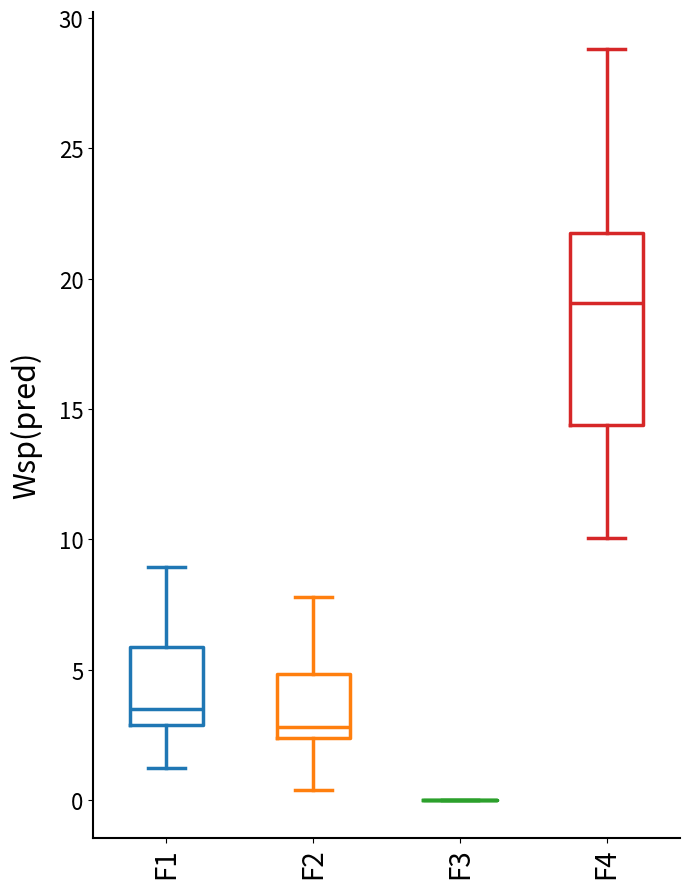

Reading left to right, read every box against the y-axis: the position of its median line, the range the box covers, and the ends of its whiskers. The values are not printed on the chart, so give them approximately, as read against the axis.

F1: median 3.5, box 3.0 to 6.0, whiskers 1.0 to 9.0
F2: median 3.0, box 2.5 to 5.0, whiskers 0.5 to 8.0
F3: box collapsed to a line at 0.0, whiskers 0.0 to 0.0
F4: median 19.0, box 14.5 to 22.0, whiskers 10.0 to 29.0